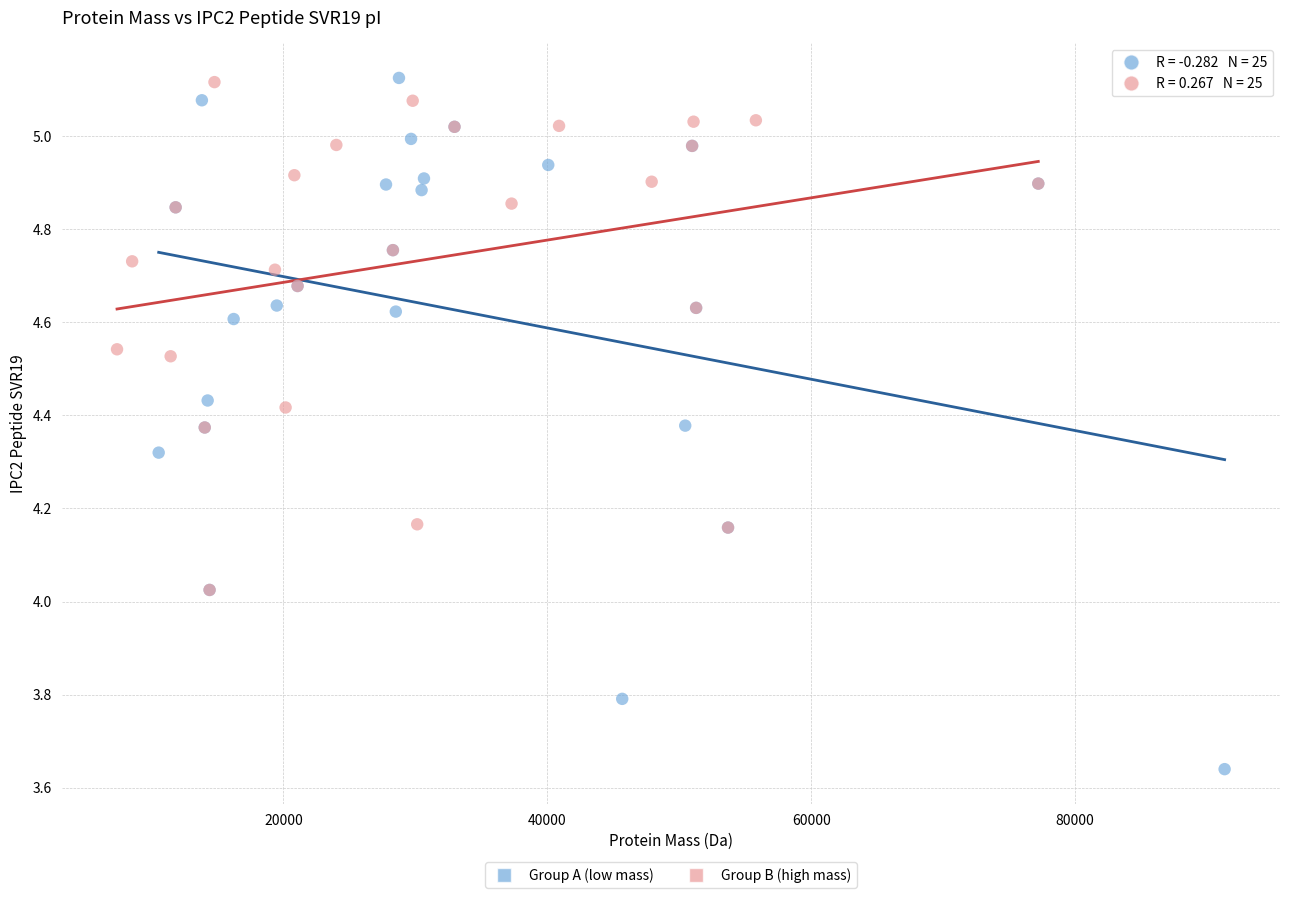

Which series reaches the minimum Y coordinate?

Group A (low mass)